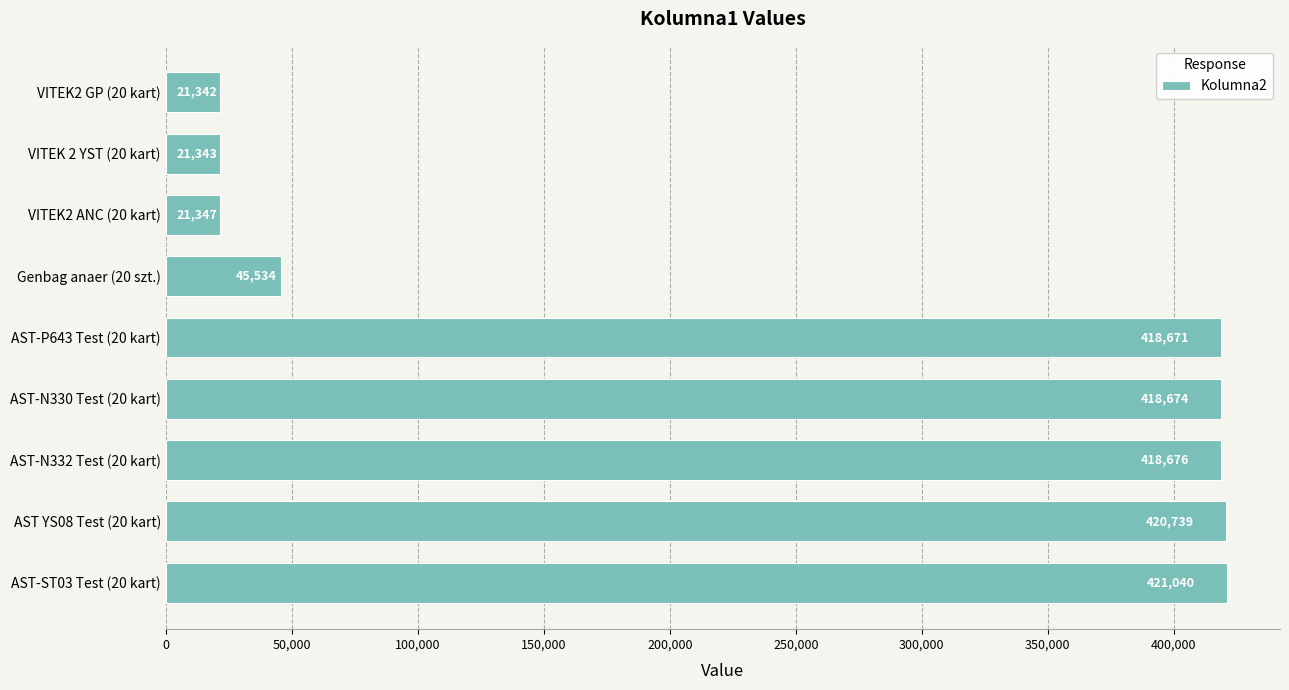

What is the maximum value shown in the chart?

421040